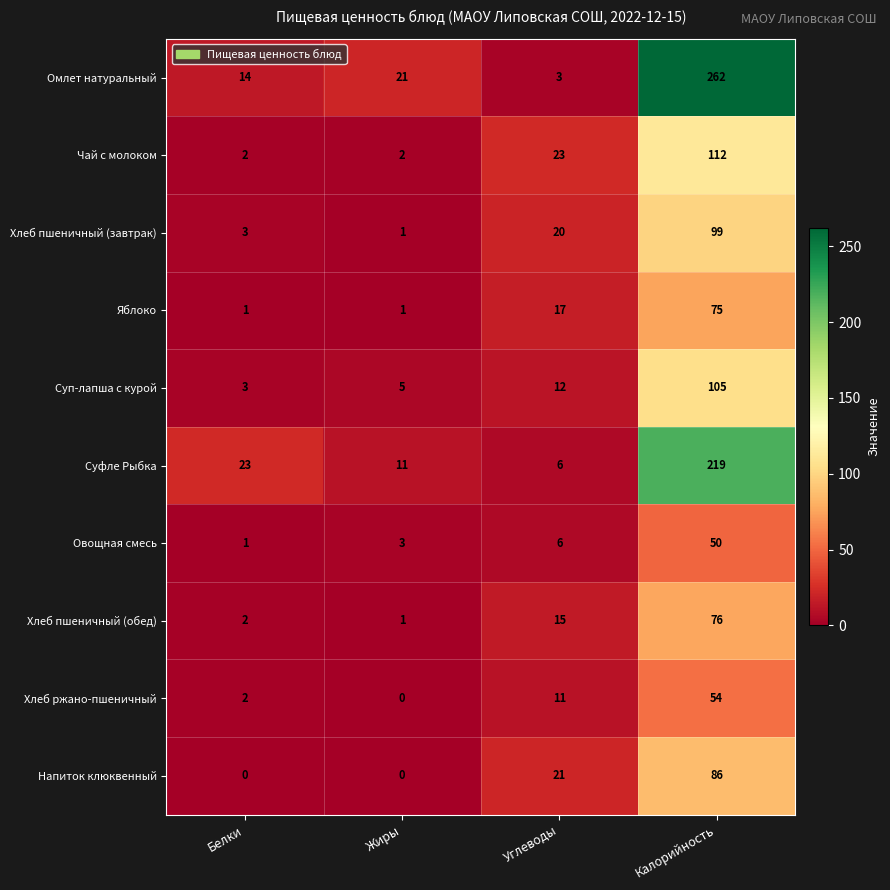

How many data points does each series have?

4